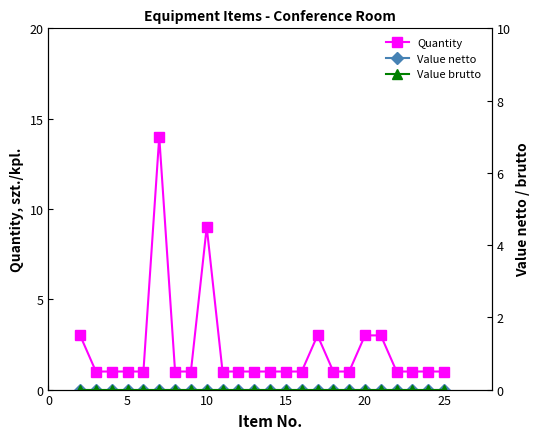

In Quantity, how many points are higher than both neighbors (excluding endpoints)?

3